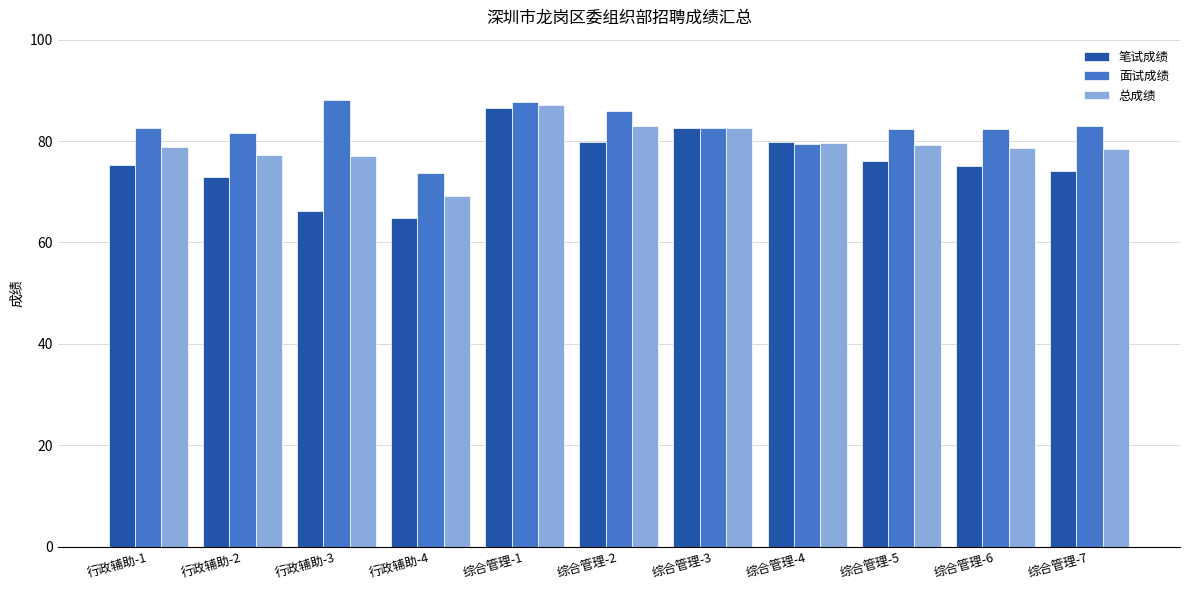

Is it true that 笔试成绩 equals 79.8 at 综合管理-4?

True